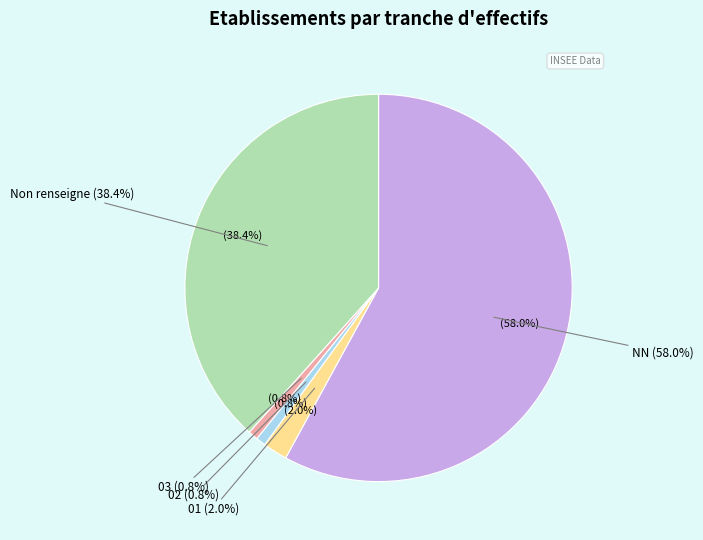

What is the change in value from 03 to ?

+92